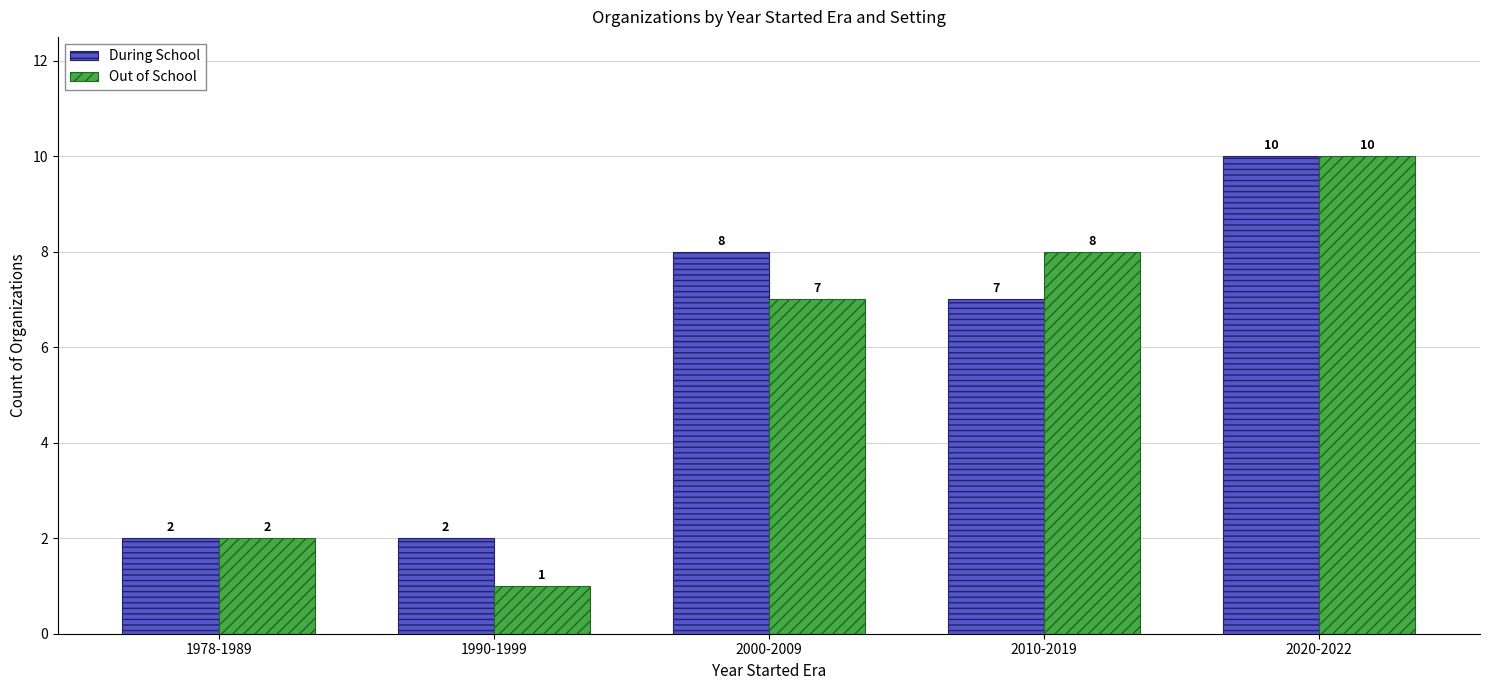

How many Out of School values are between 2 and 8?

3